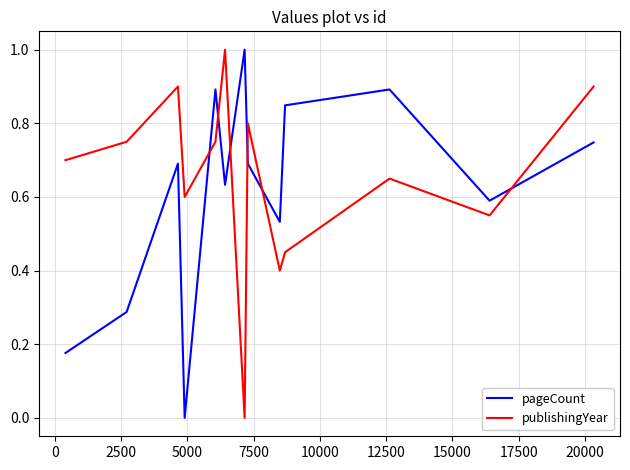

What is the highest value of the publishingYear series?

1.0